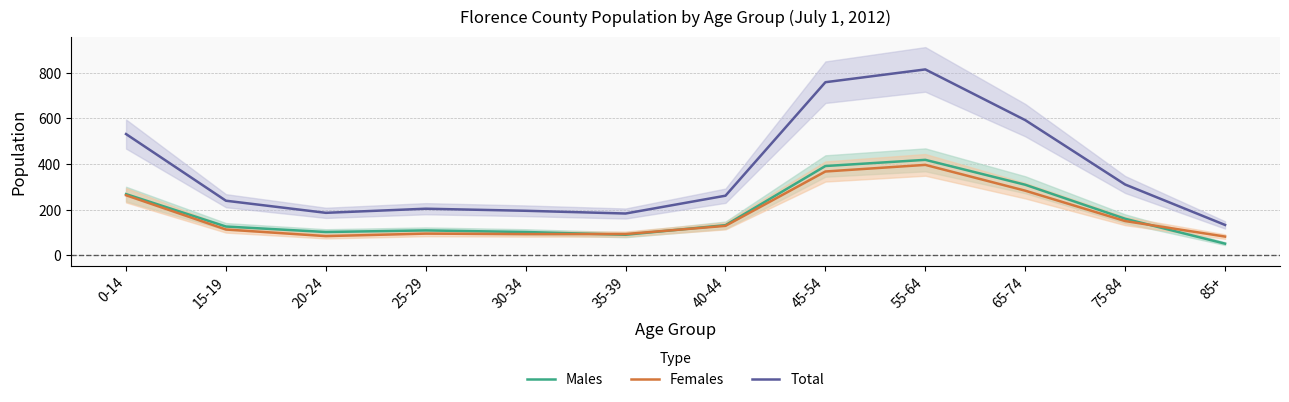

What is the label of the 8th point from the left?

45-54